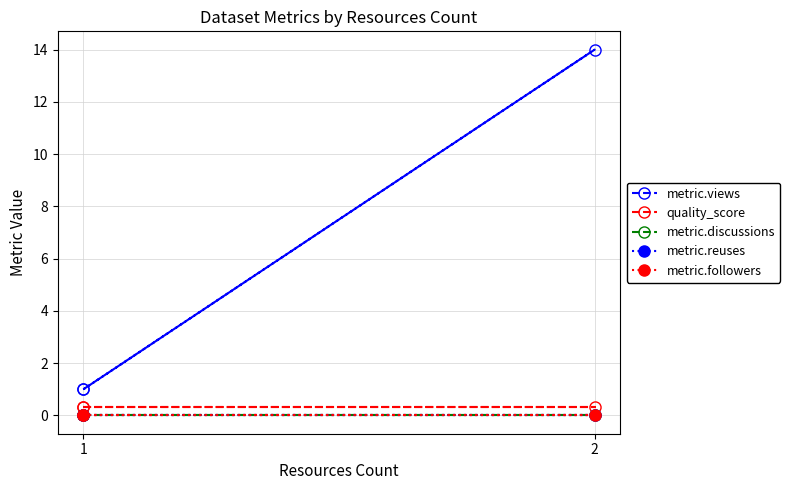

Is it true that quality_score equals 0.5 at 2?

False